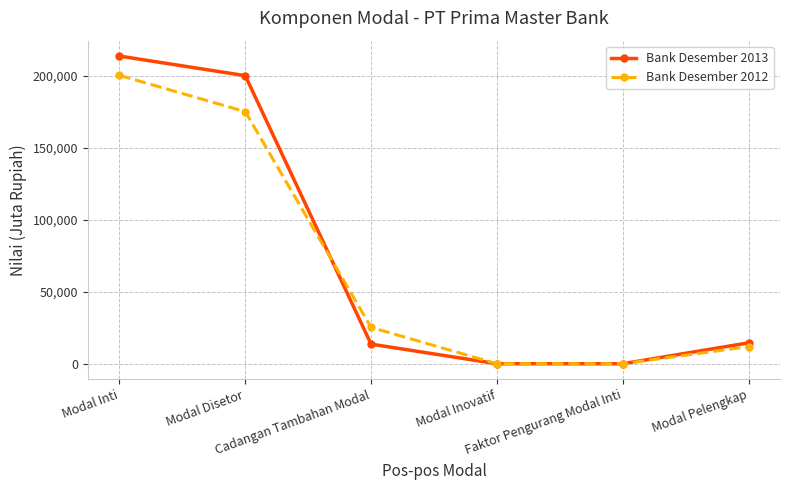

Rank the series by their maximum value, from highest to lowest.

Bank Desember 2013, Bank Desember 2012